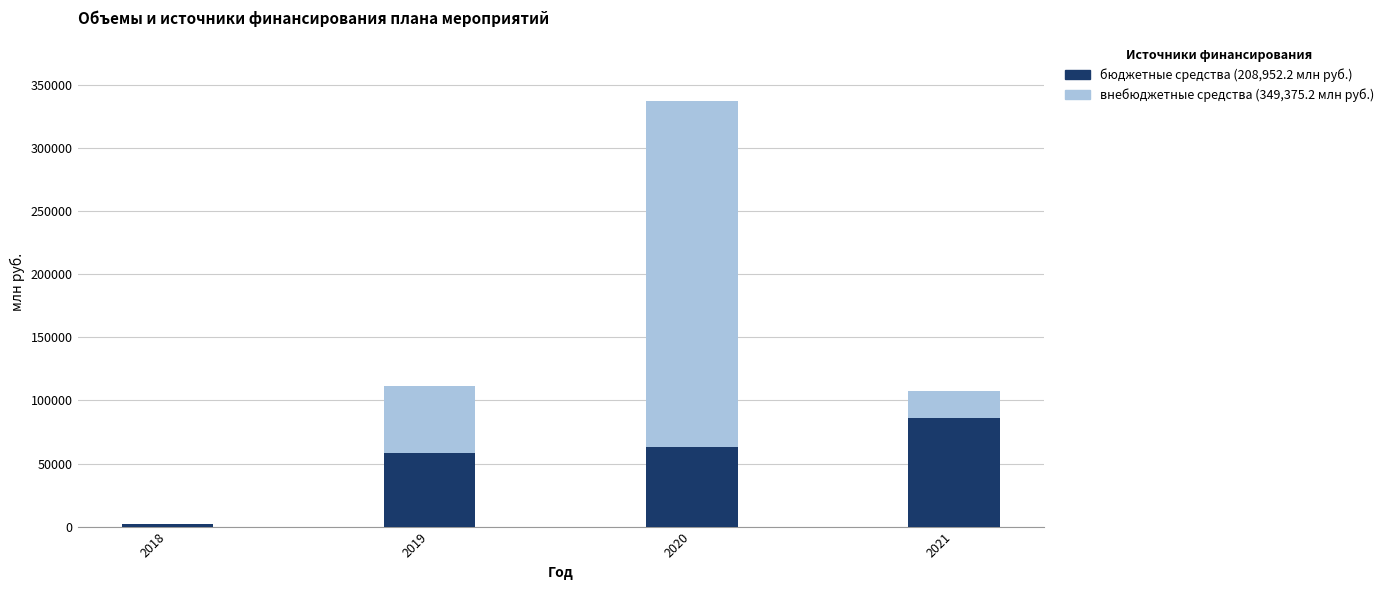

At which category is the sum across all series the highest?

2020